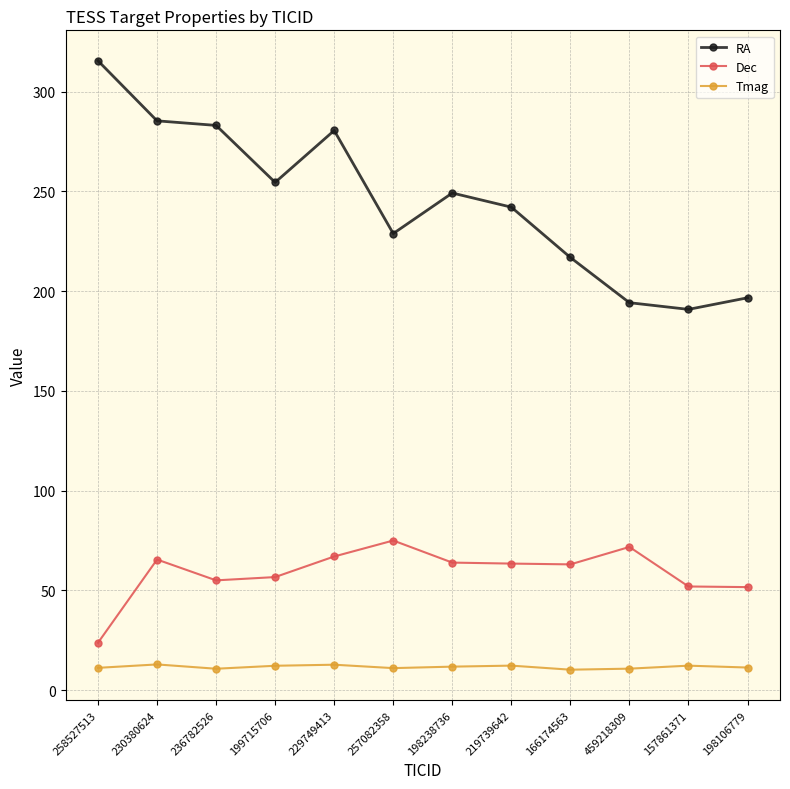

Which series has the widest spread of values?

RA